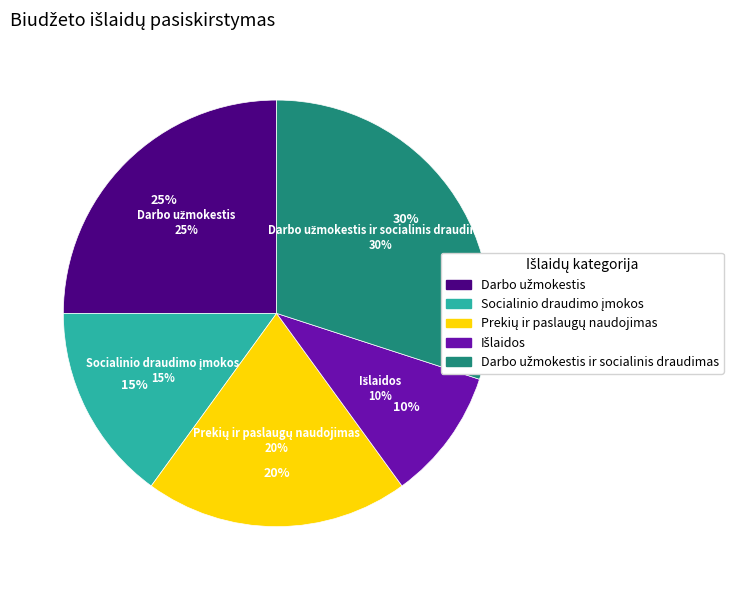

Rank the categories by value from highest to lowest.

Darbo užmokestis ir socialinis draudimas, Darbo užmokestis, Prekių ir paslaugų naudojimas, Socialinio draudimo įmokos, Išlaidos